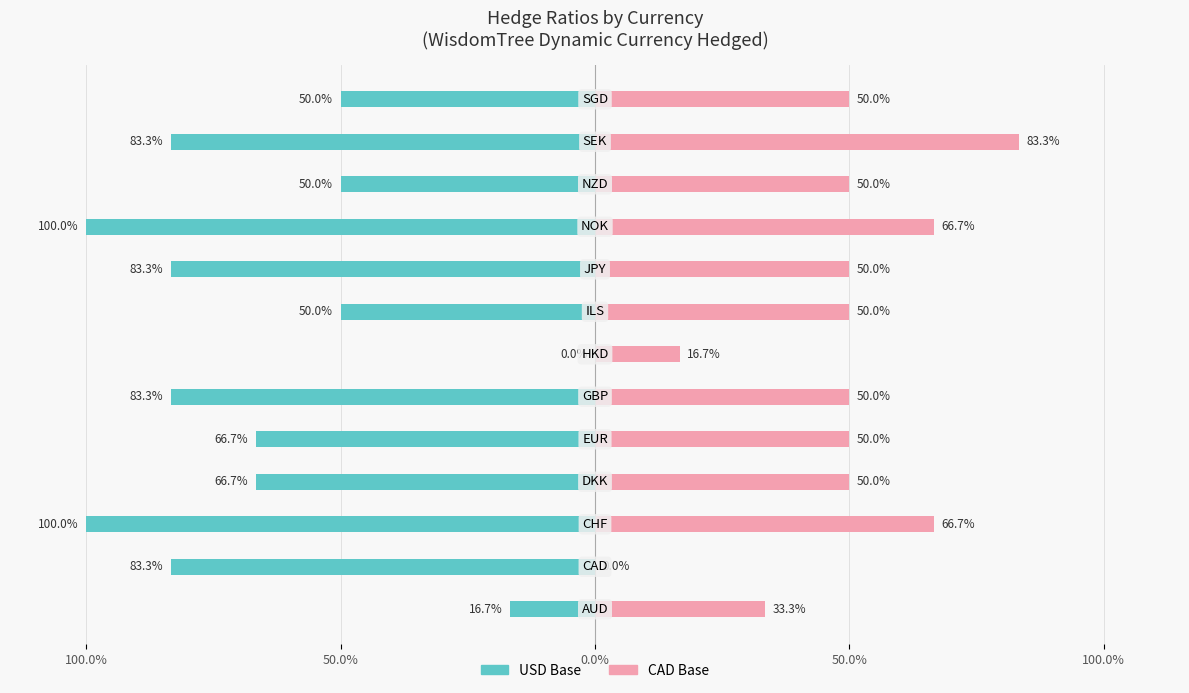

What is the difference between the second highest and second lowest values in the USD Base series?

0.8